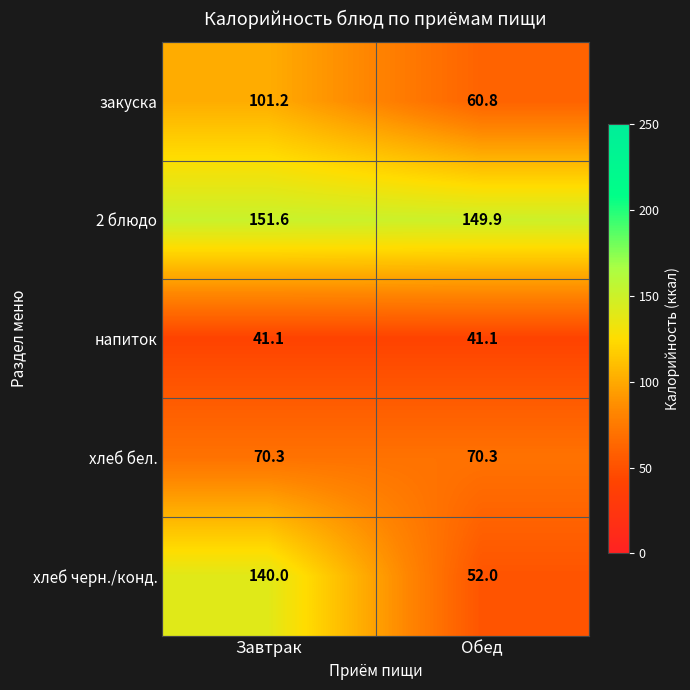

List the series in order of their peak value, highest first.

2 блюдо, хлеб черн./конд., закуска, хлеб бел., напиток